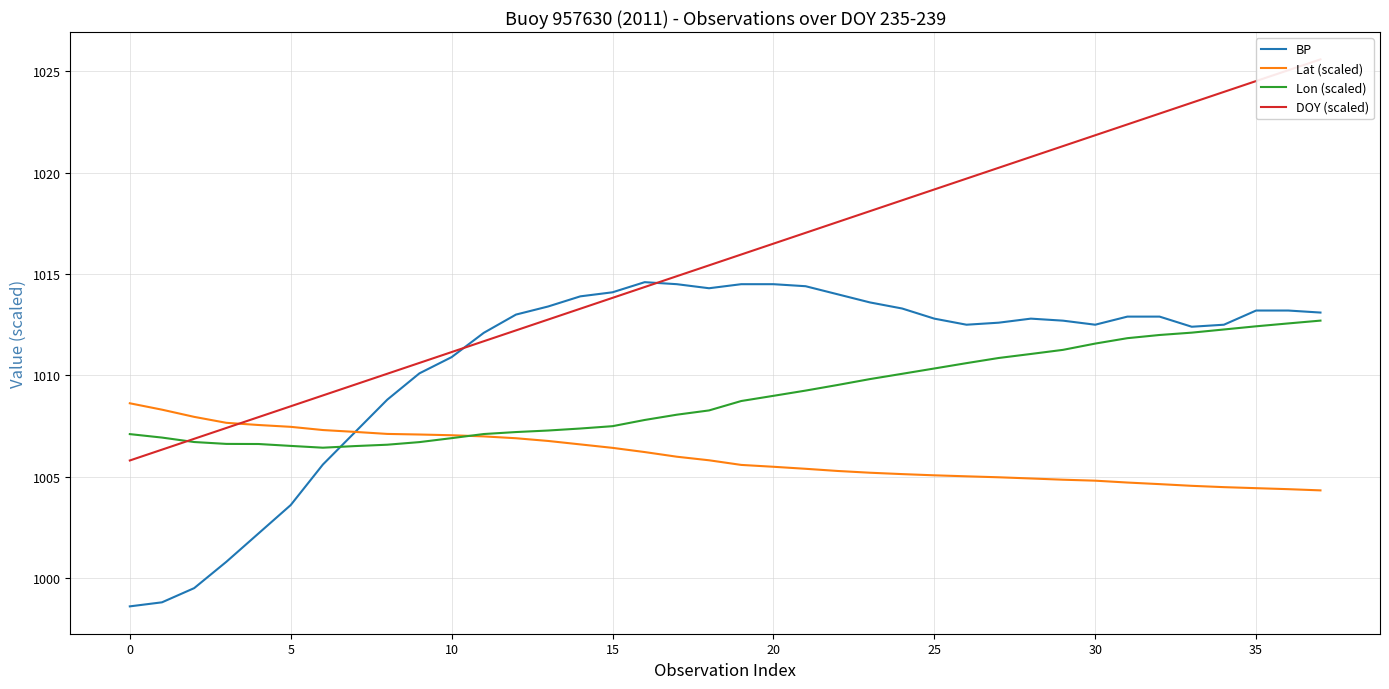

At which label does Lat (scaled) reach its minimum?

37